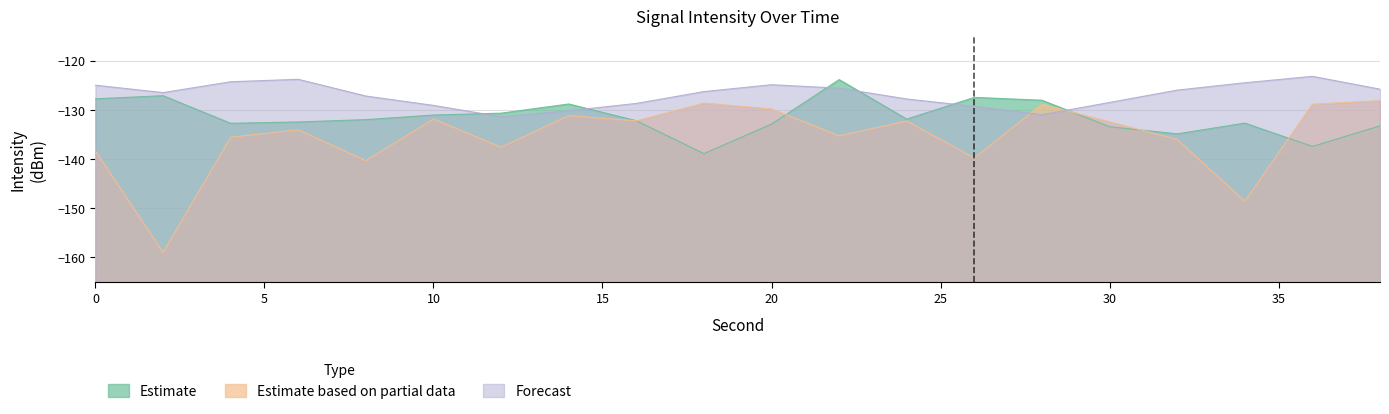

Between 0 and 30, which series saw the biggest shift?

Estimate based on partial data